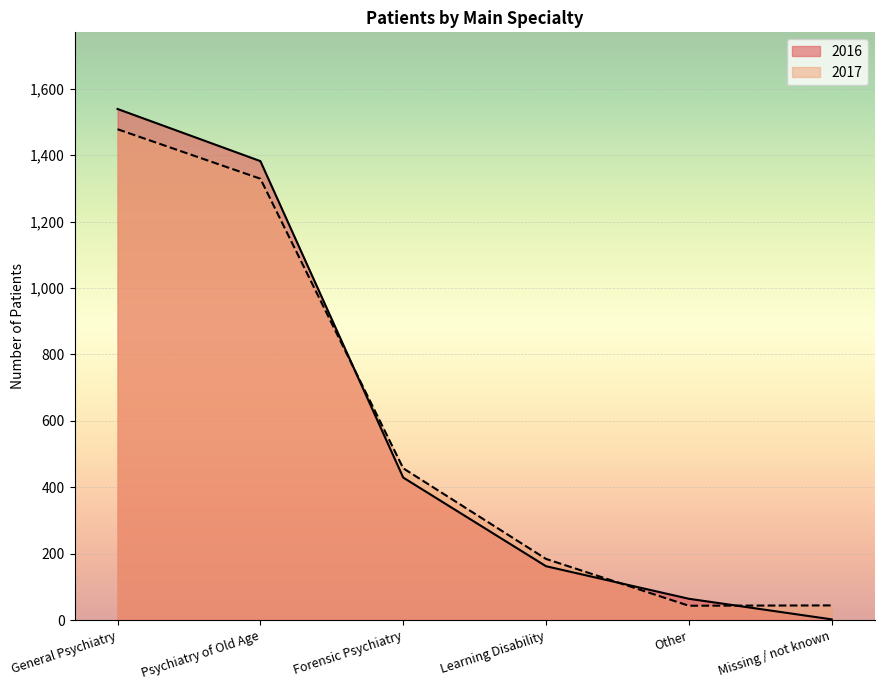

Reading right to left, list all the values displayed in this chart.

2016: Missing / not known=2	Other=64	Learning Disability=162	Forensic Psychiatry=429	Psychiatry of Old Age=1382	General Psychiatry=1539
2017: Missing / not known=44	Other=43	Learning Disability=184	Forensic Psychiatry=457	Psychiatry of Old Age=1329	General Psychiatry=1478